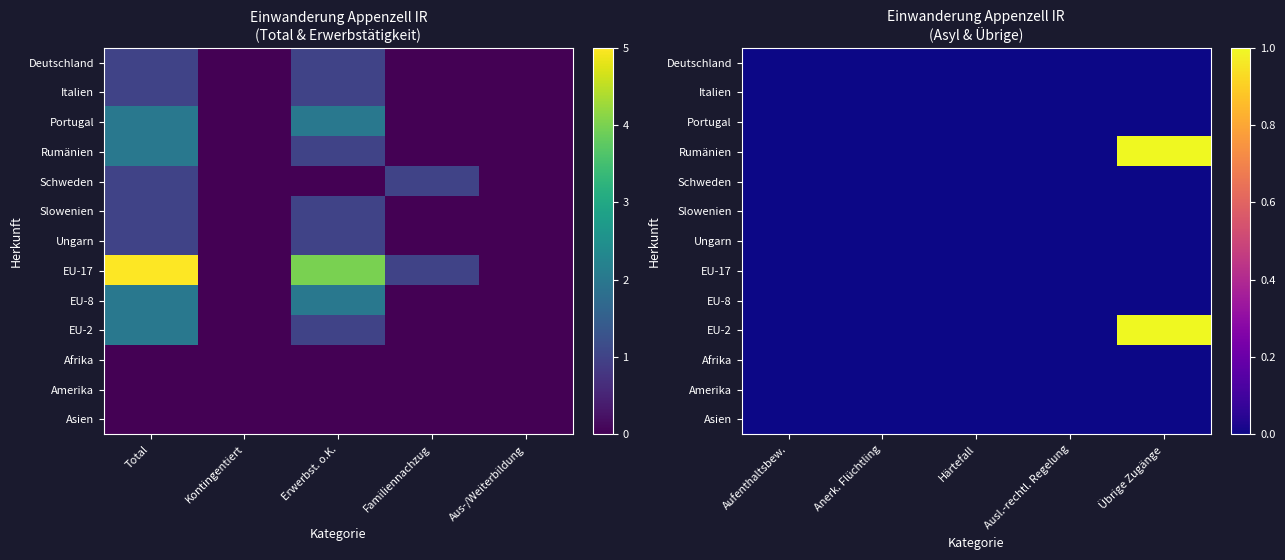

Is it true that Rumänien equals -1 at Ausl.-rechtl. Regelung?

False